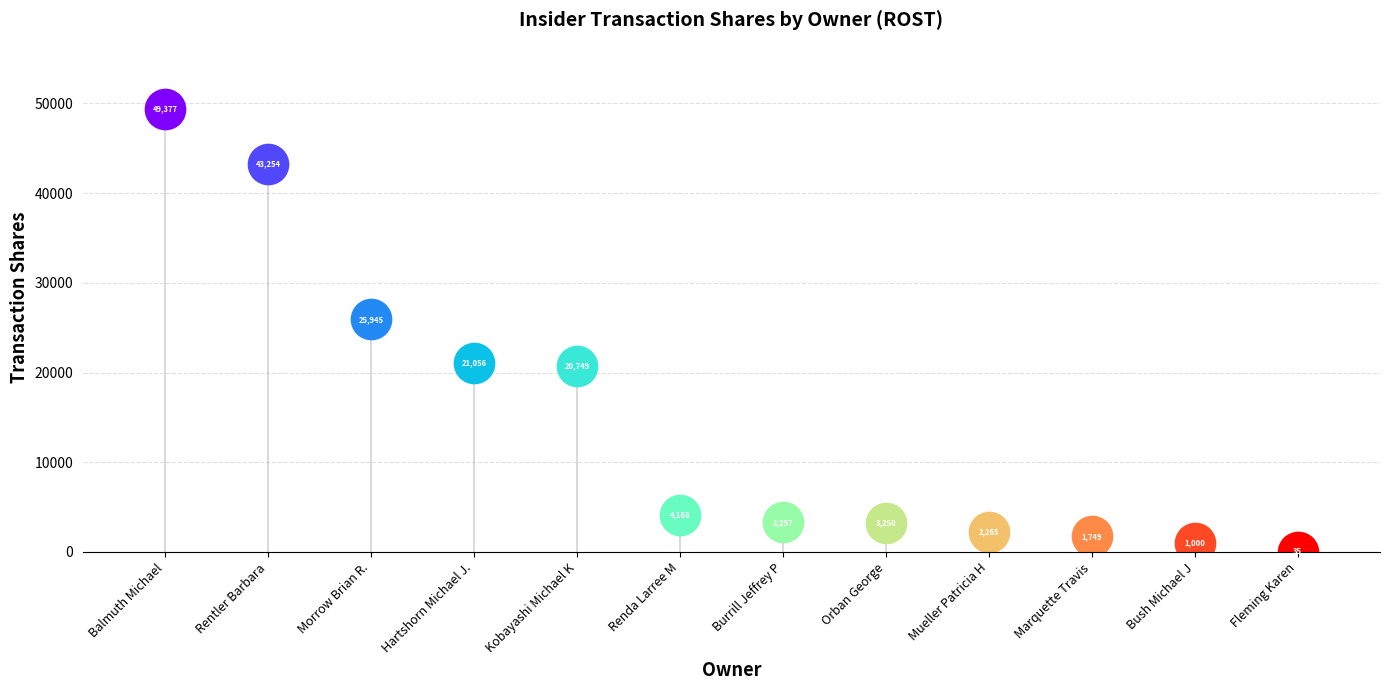

What is the change in value from Kobayashi Michael K to Morrow Brian R.?

+5196